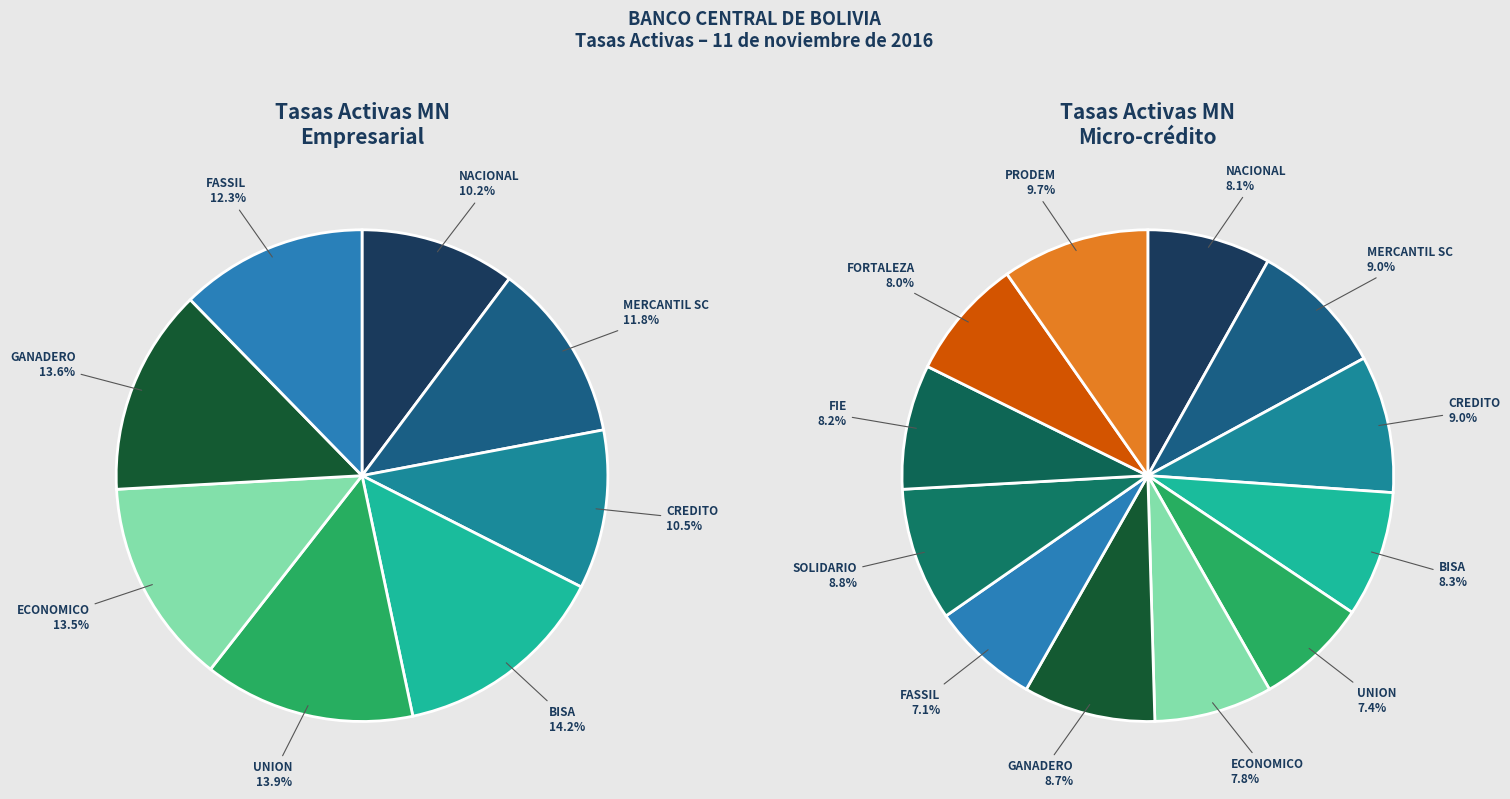

Is it true that GANADERO is 14% of the pie?

False